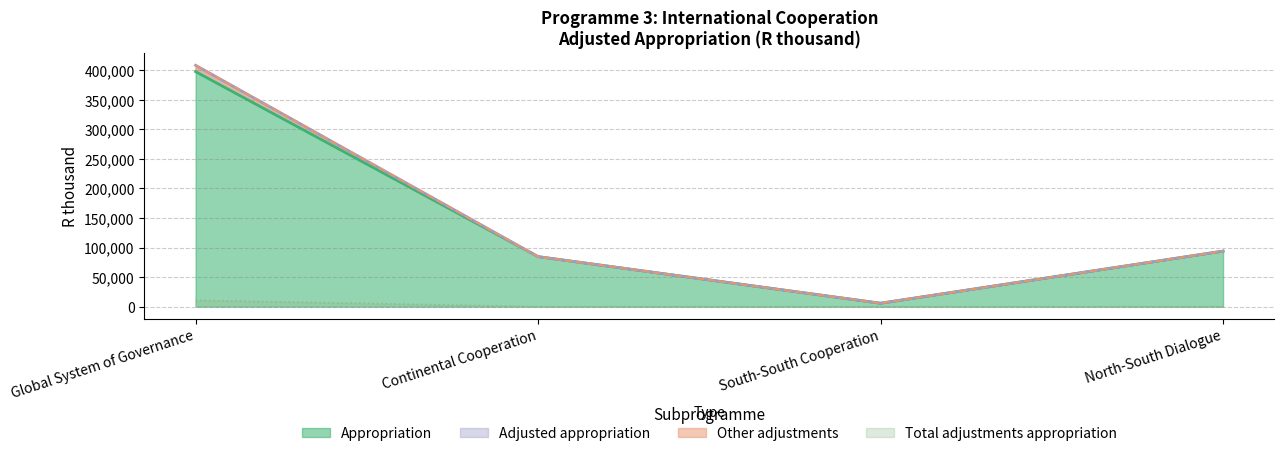

What position from the right is North-South Dialogue?

1